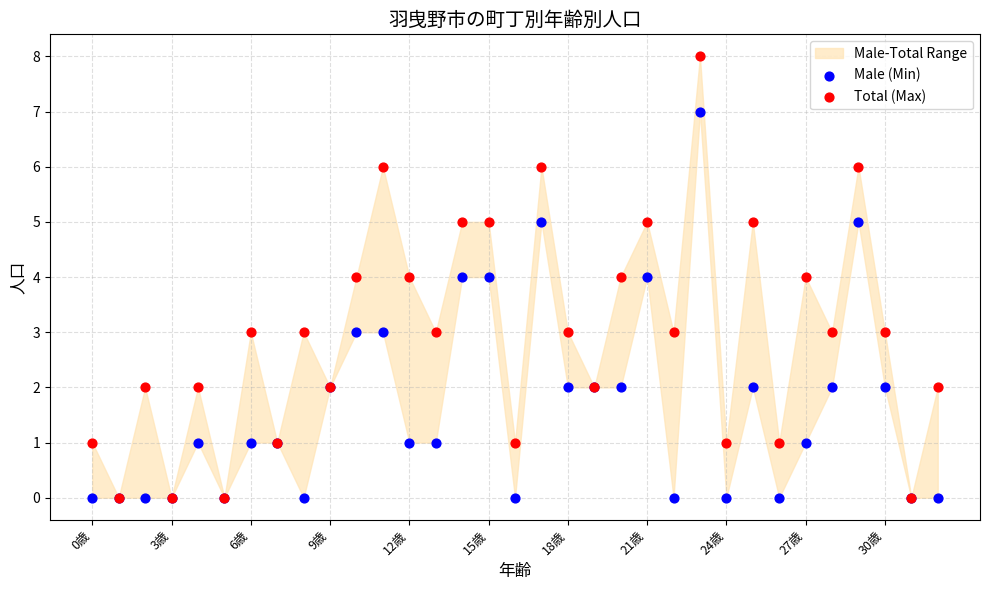

Which series has the largest Y range (max minus min)?

Total (Max)